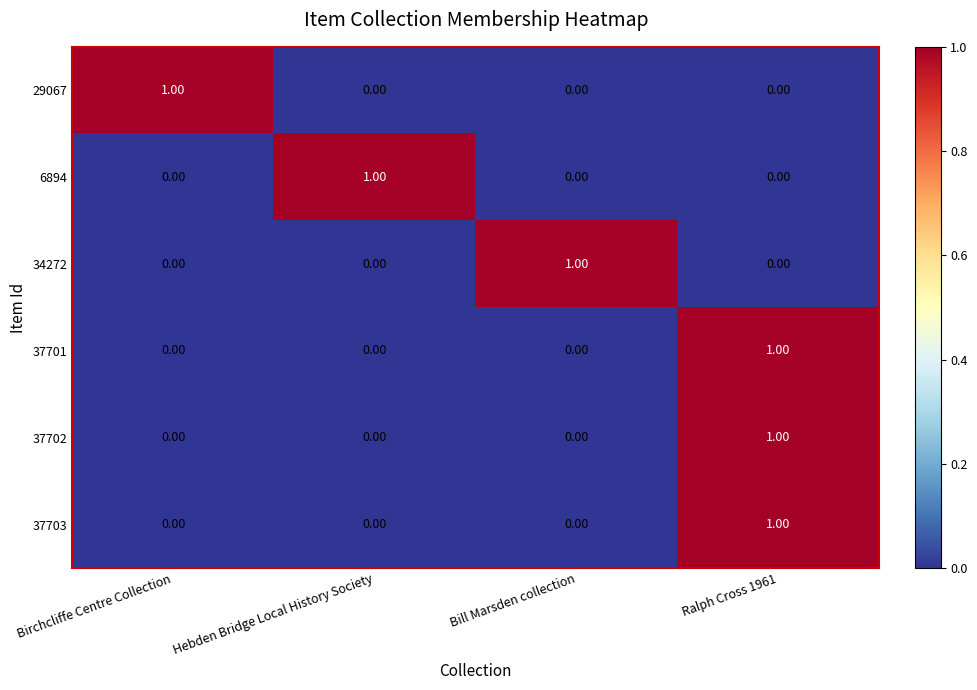

At which category is the sum across all series the highest?

Ralph Cross 1961